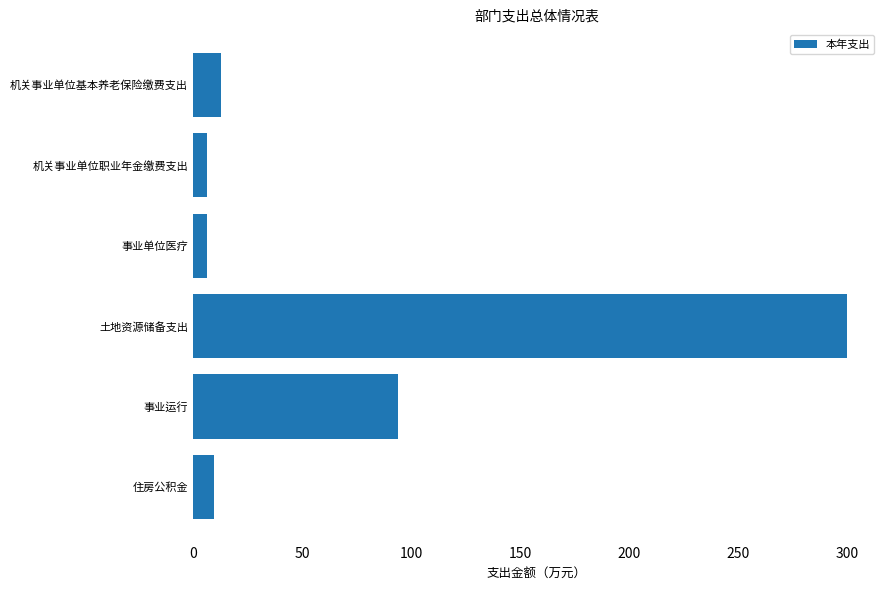

How many data points does each series have?

6